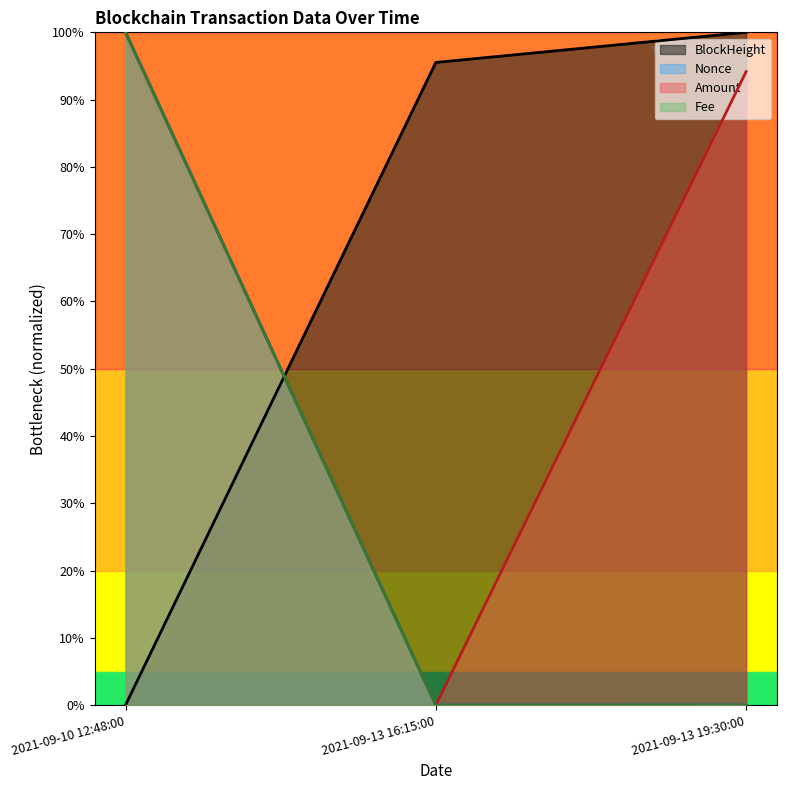

Reading left to right, transcribe all the data shown in this chart.

BlockHeight: 0.0	1.0	1.0
Nonce: 1.0	0.0	0.0
Amount: 1.0	0.0	0.9
Fee: 1.0	0.0	0.0